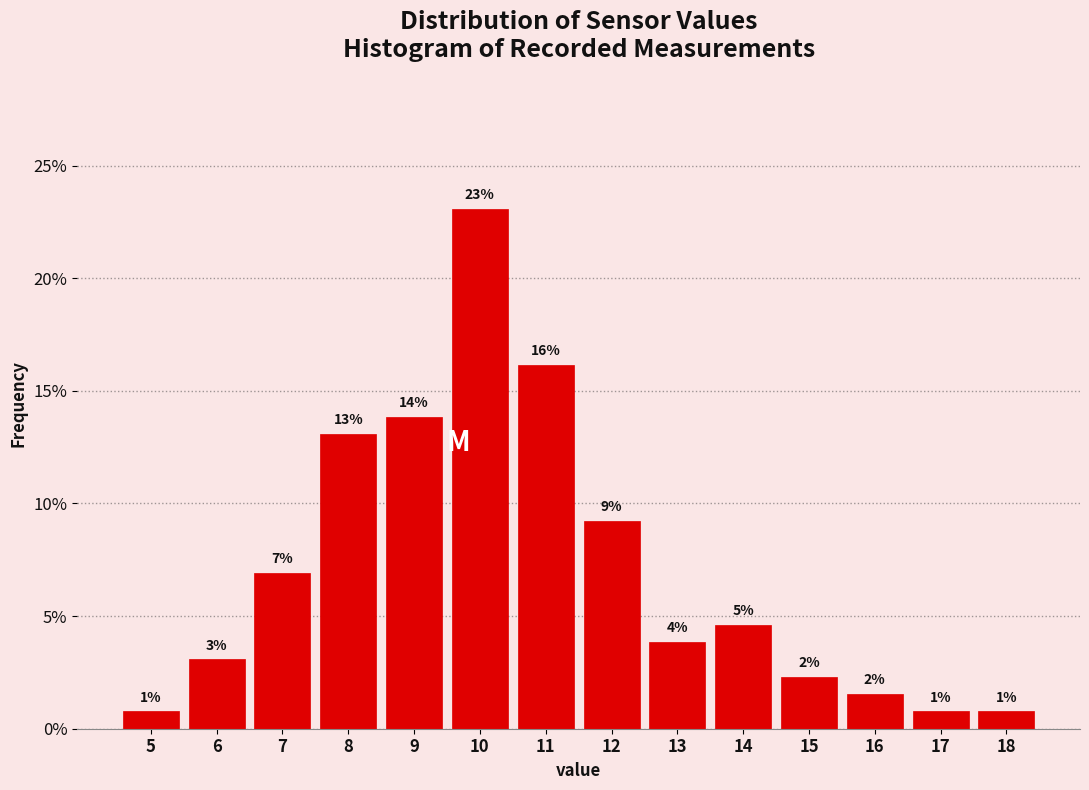

How many bars are there in total?

14